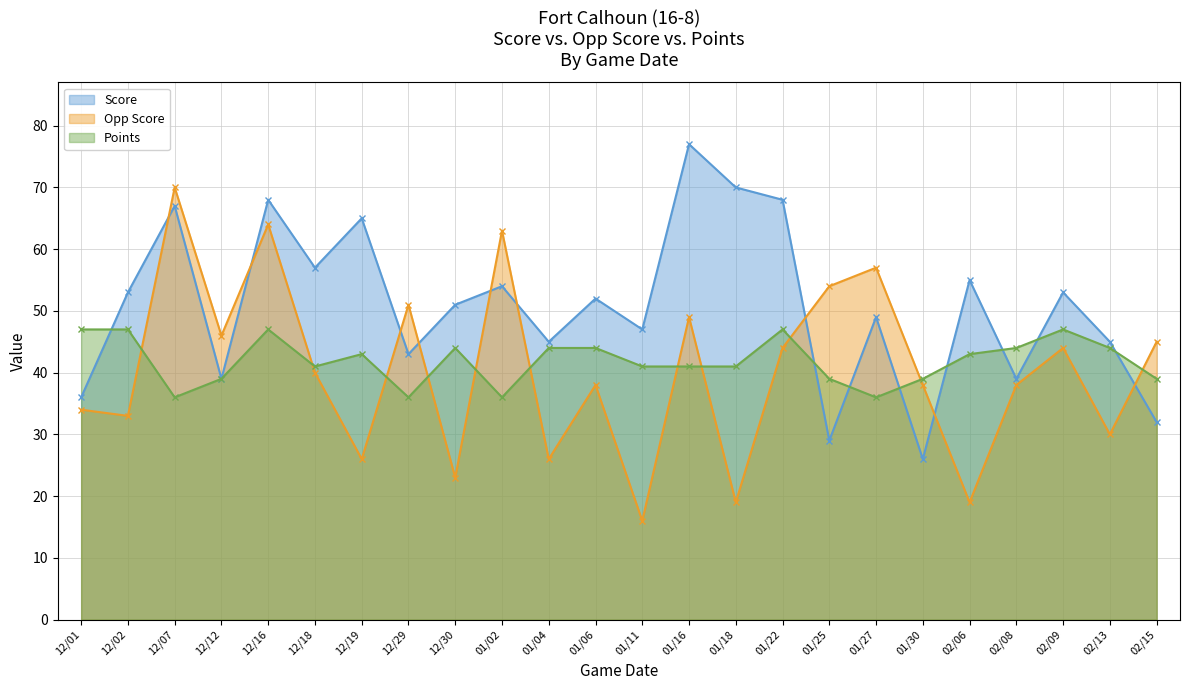

Read the Opp Score value at 12/29.

51